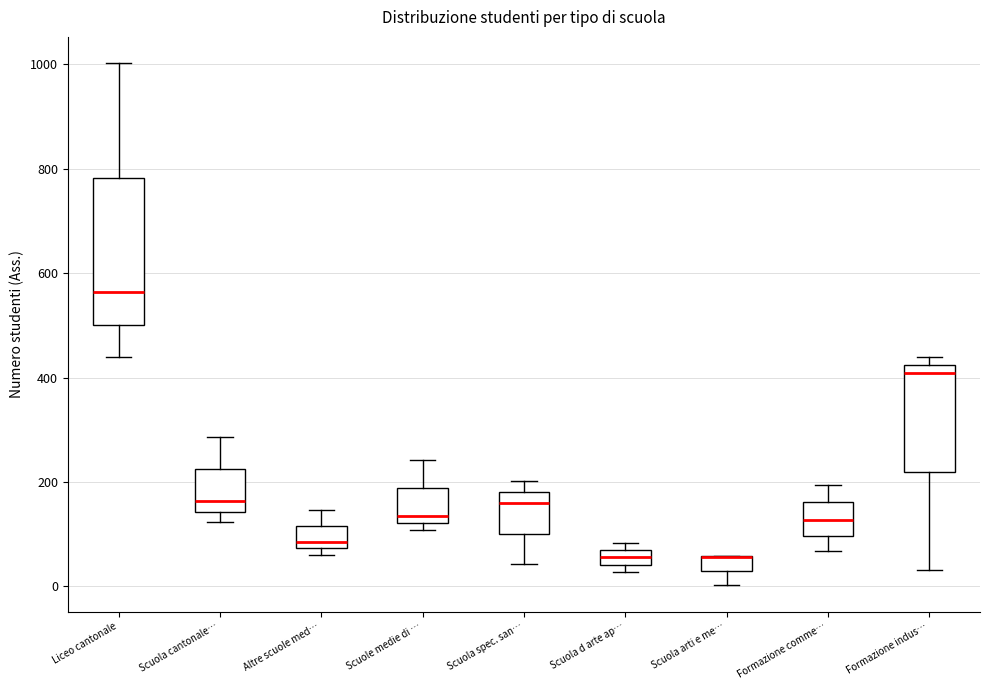

Where does the median line of the box for Scuola spec. san… sit on the y-axis? The values are not printed on the chart, so give them approximately, as read against the axis.

160